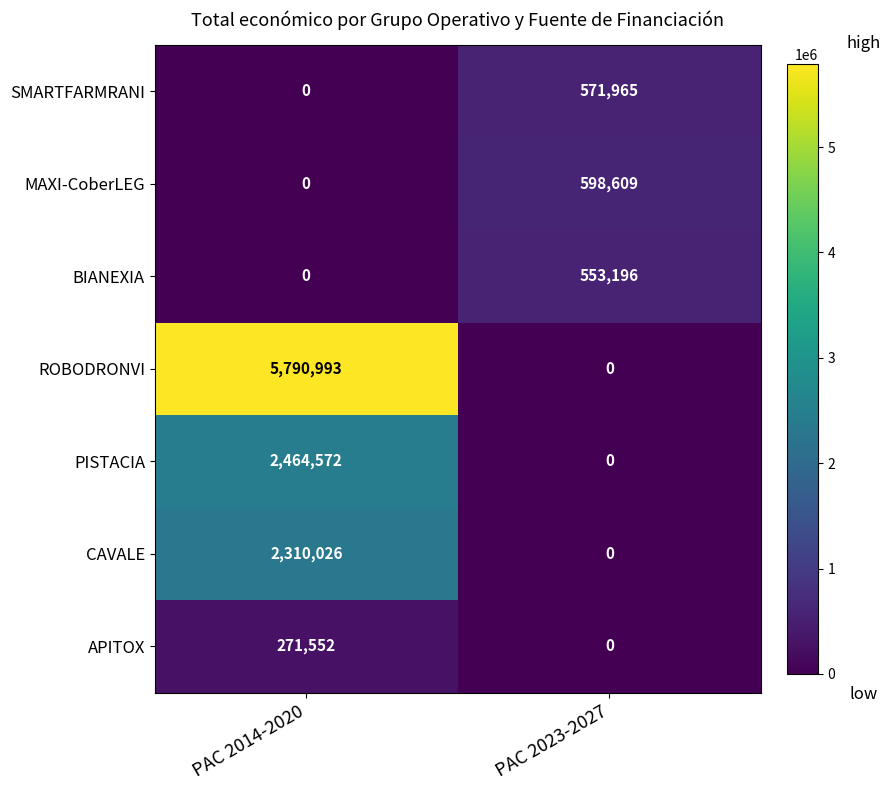

Which category has the highest value in the CAVALE series?

PAC 2014-2020